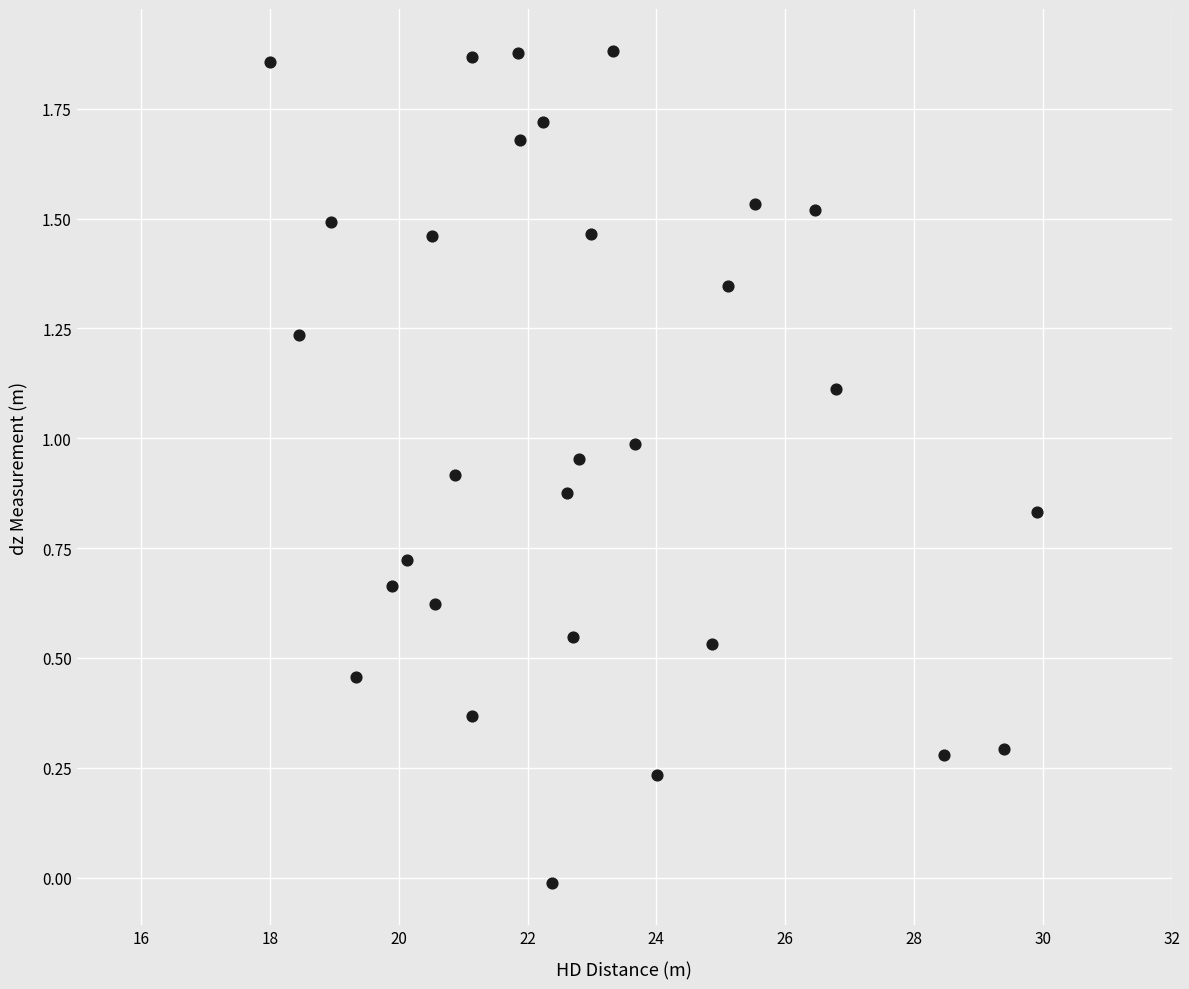

What is the range of X values (max minus min)?

11.9